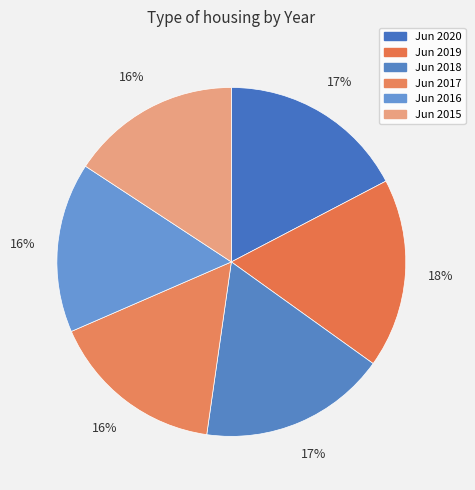

Is it true that Jun 2019 is 18% of the pie?

True